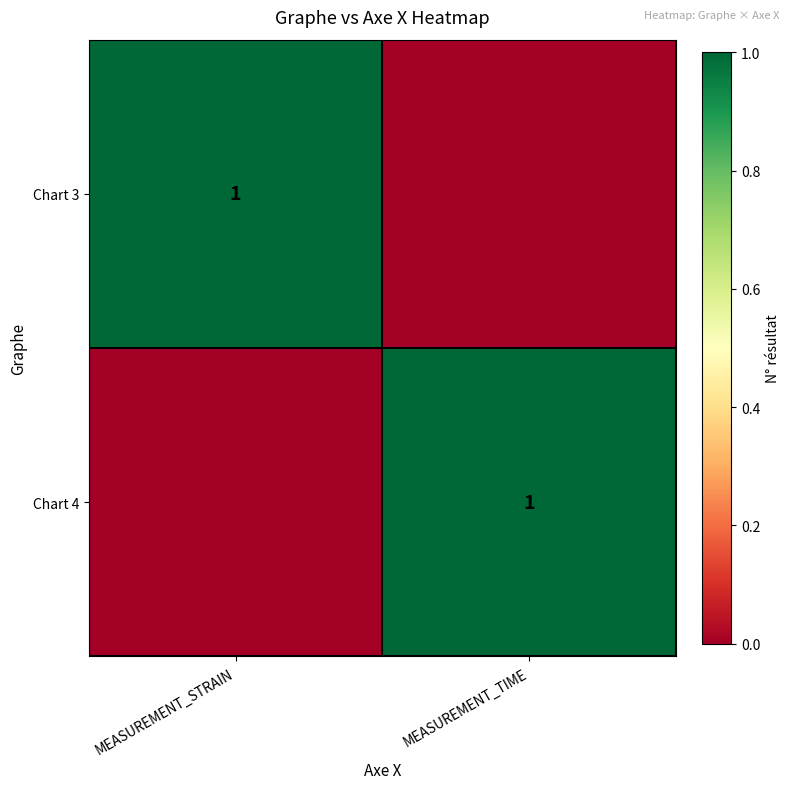

At which category is the sum across all series the highest?

MEASUREMENT_STRAIN